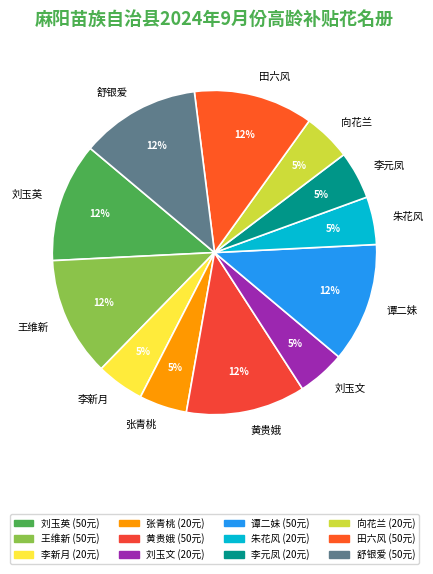

How many slices are in this pie chart?

12